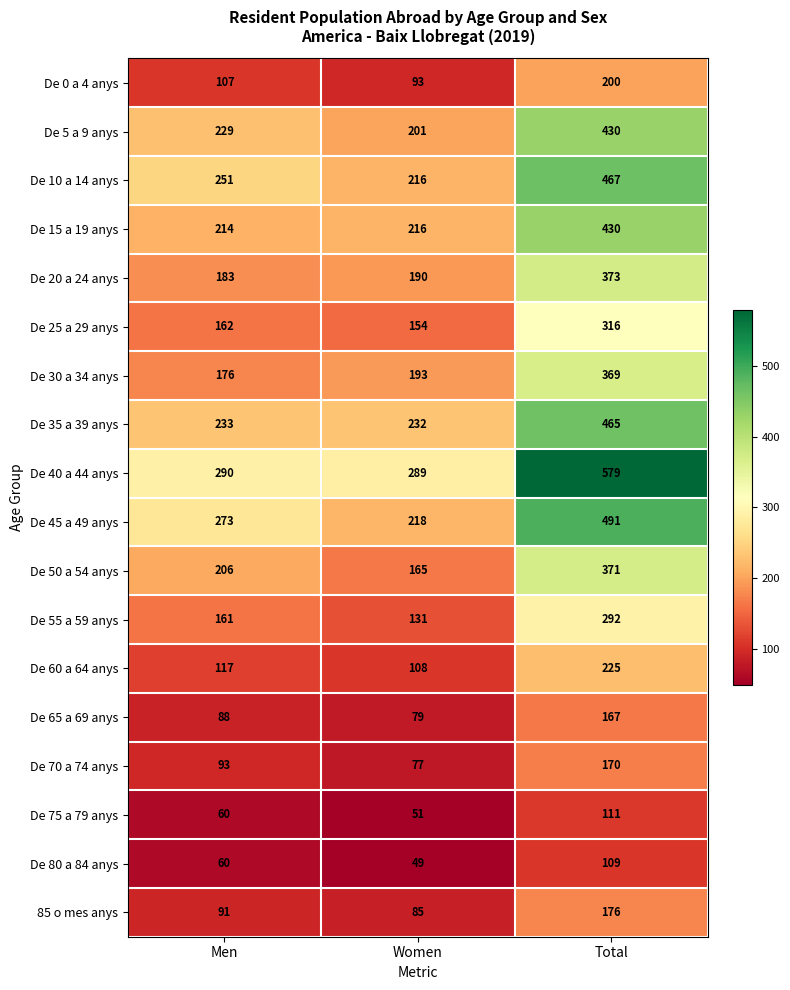

List the labels in order of De 15 a 19 anys value, largest first.

Total, Women, Men